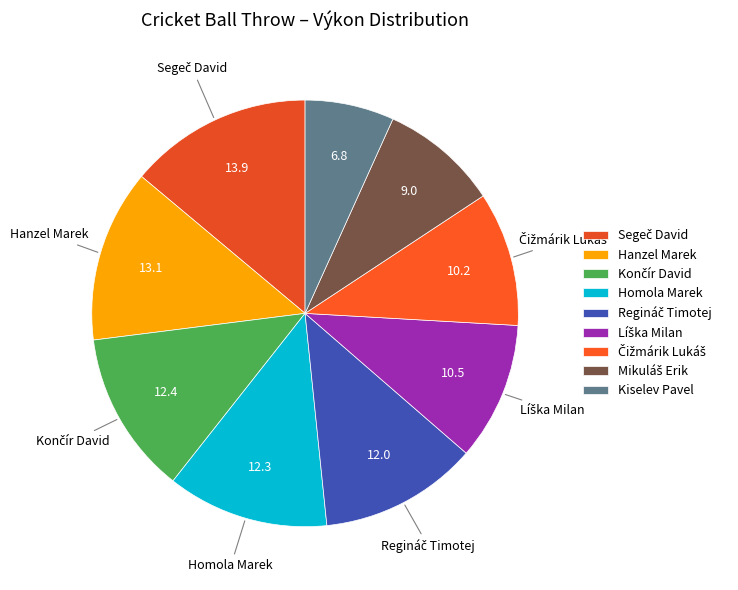

What is the smallest slice in the pie chart?

Kiselev Pavel